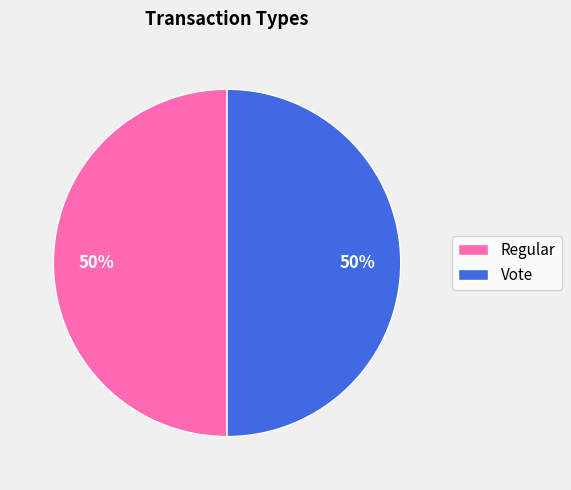

To the nearest percent, what is the average slice percentage?

50%